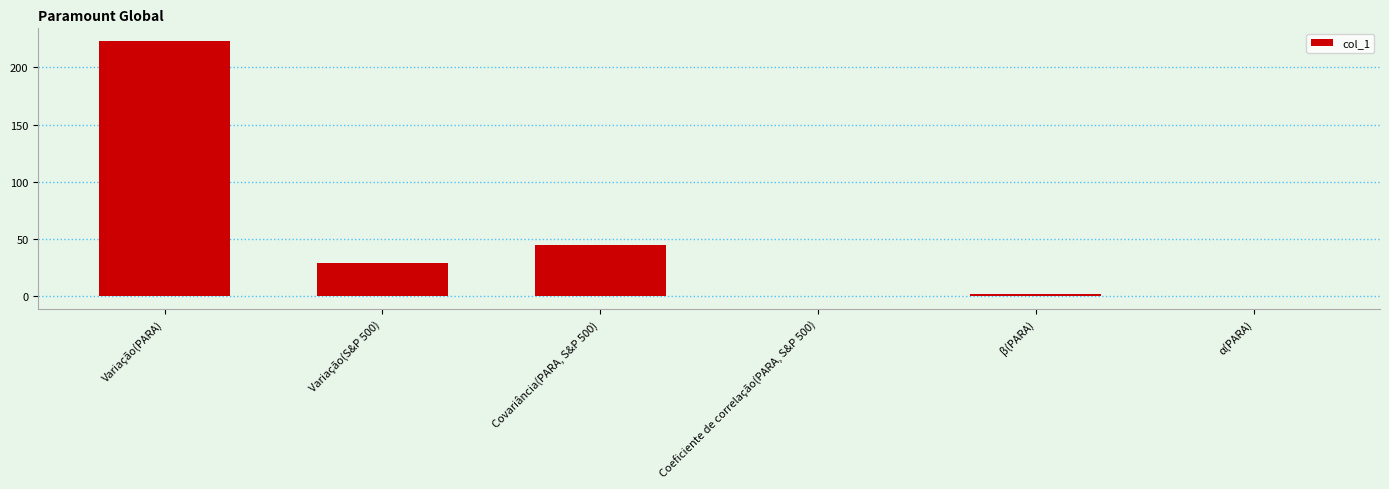

What is the change in value from Variação(PARA) to β(PARA)?

-221.3